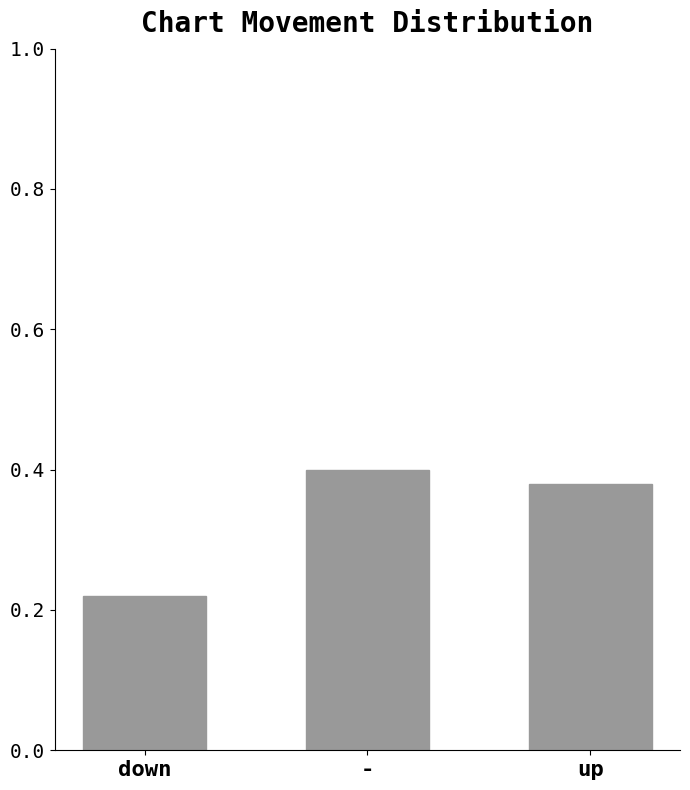

List the labels in order of value, largest first.

-, up, down